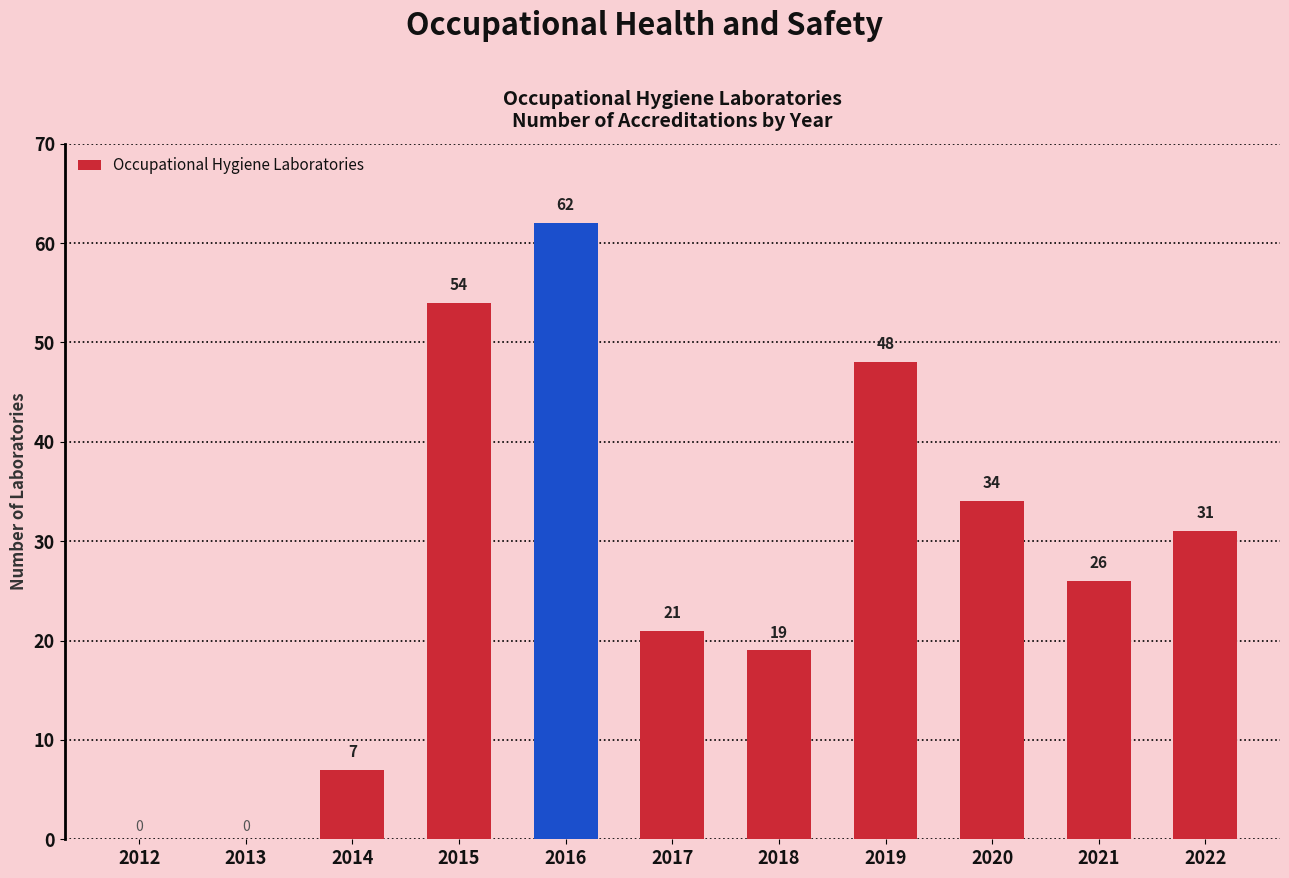

Between 2015 and 2019, which is larger?

2015